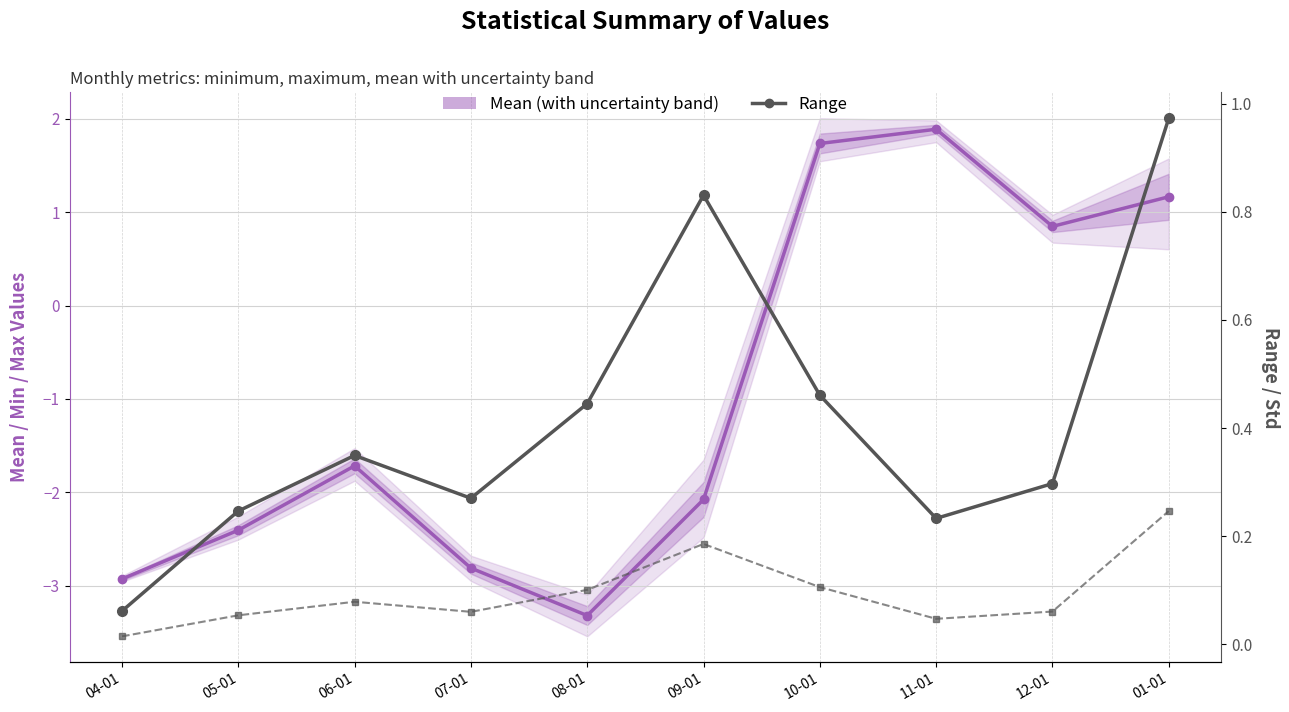

How many lines are shown in the chart?

3